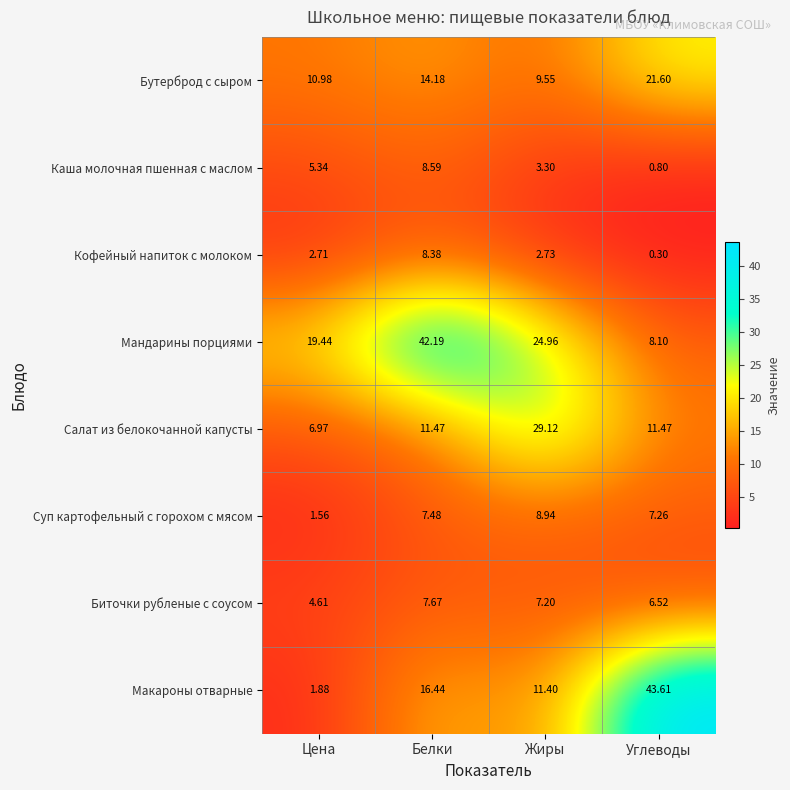

Between Жиры and Углеводы, which series saw the biggest shift?

Макароны отварные